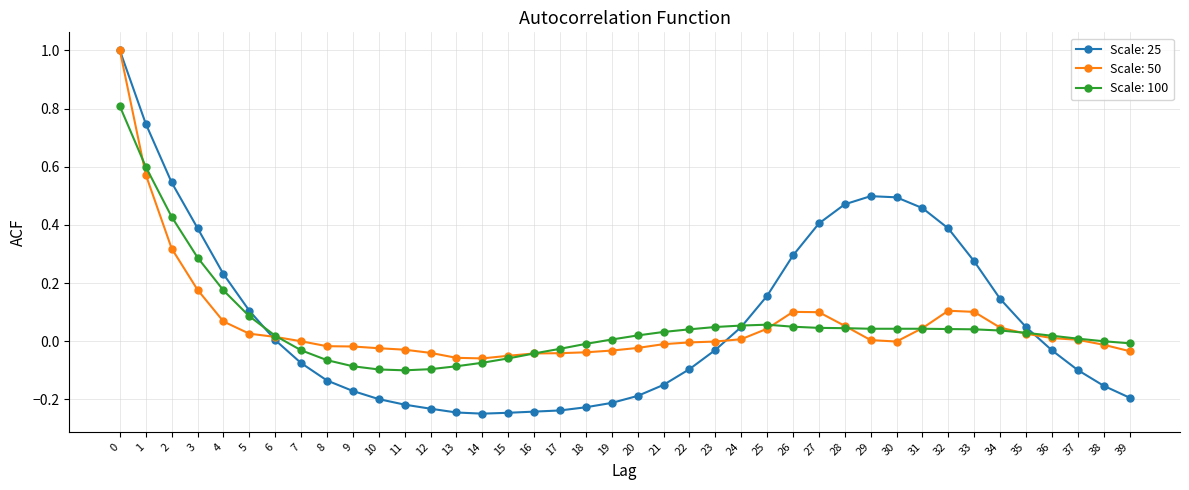

The Scale: 100 series shows 0.1 at 34. True or false?

False